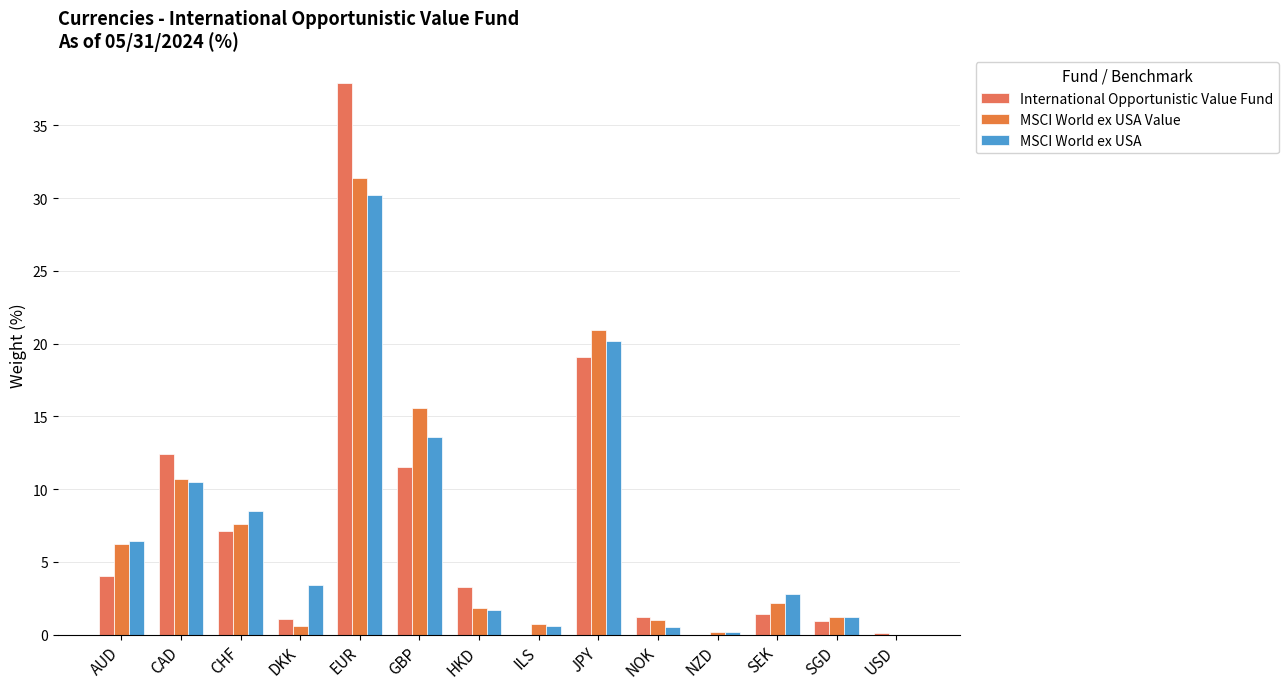

Which category has the highest value in the International Opportunistic Value Fund series?

EUR